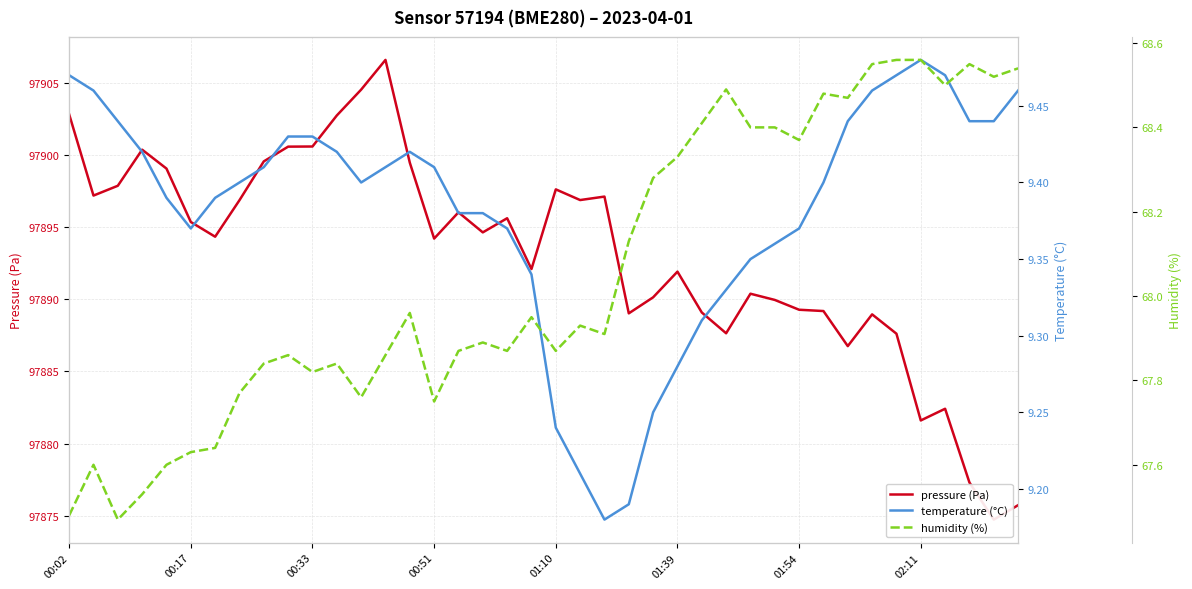

Which has a higher value, 17 or 26?

17